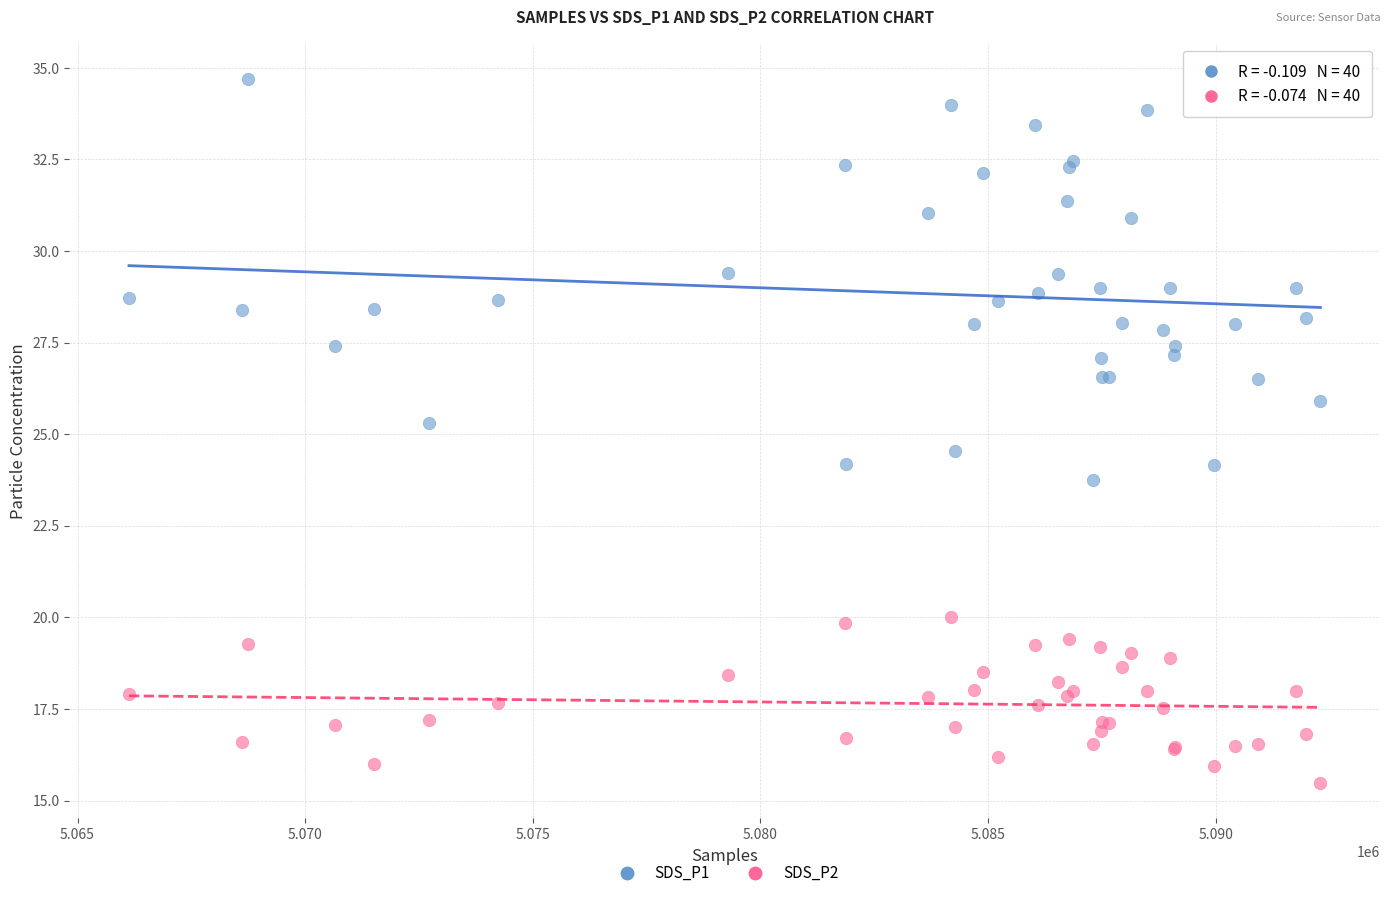

Which series has the largest Y range (max minus min)?

SDS_P1